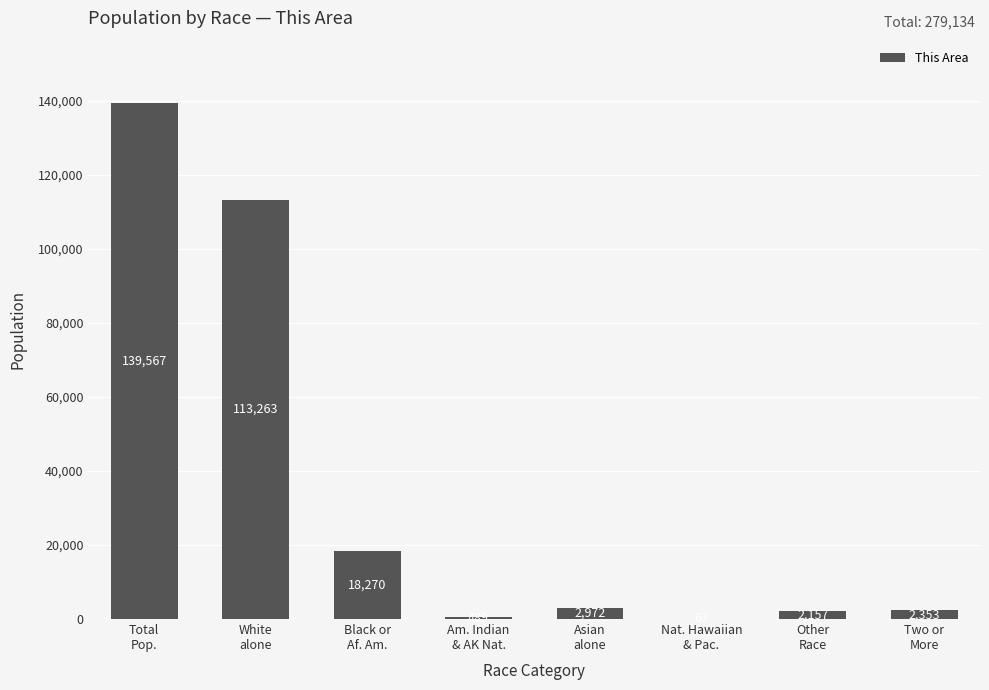

What is the sum of all values?

279134